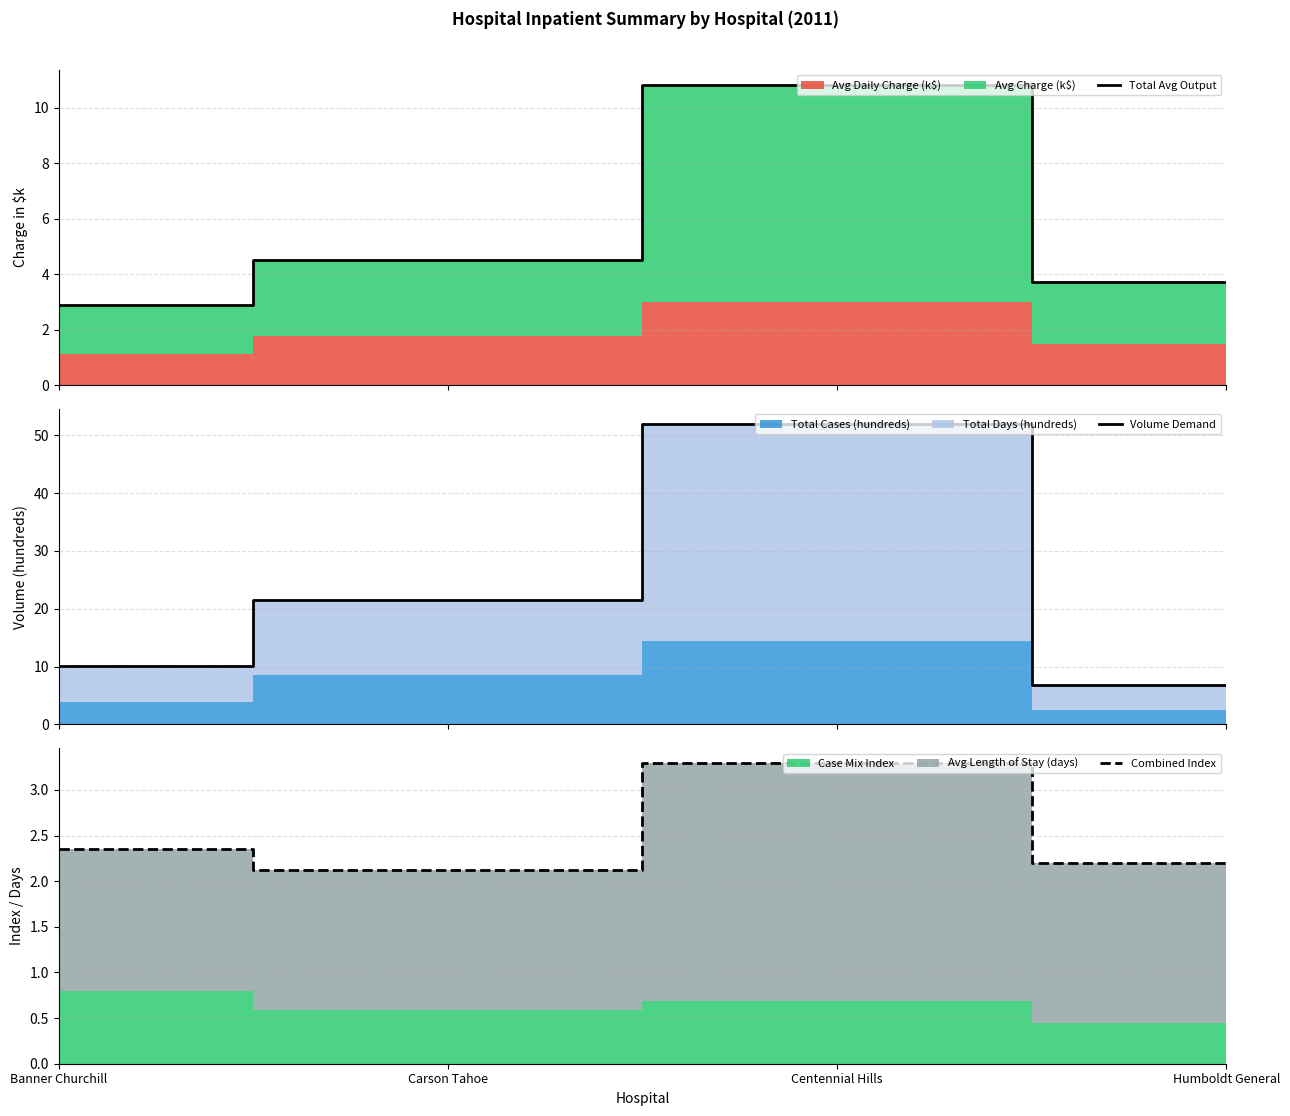

True or false: Combined Index and Total Avg Output intersect in this chart.

False